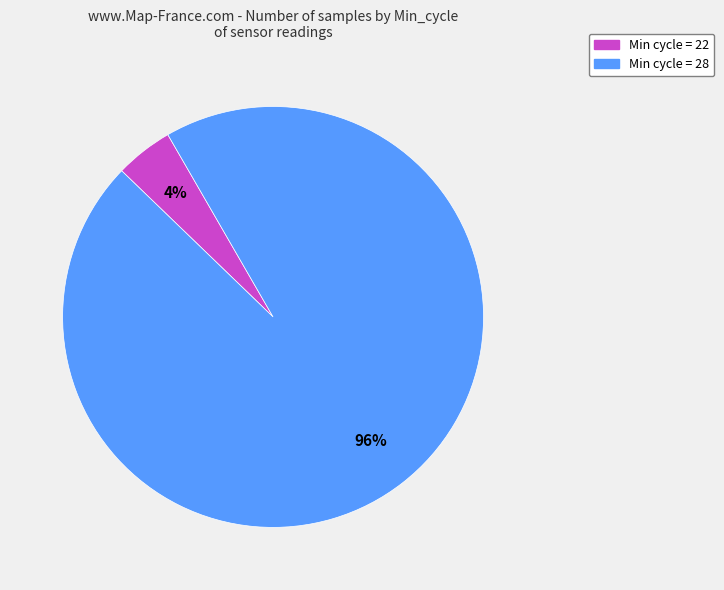

To the nearest percent, what is the average slice percentage?

50%